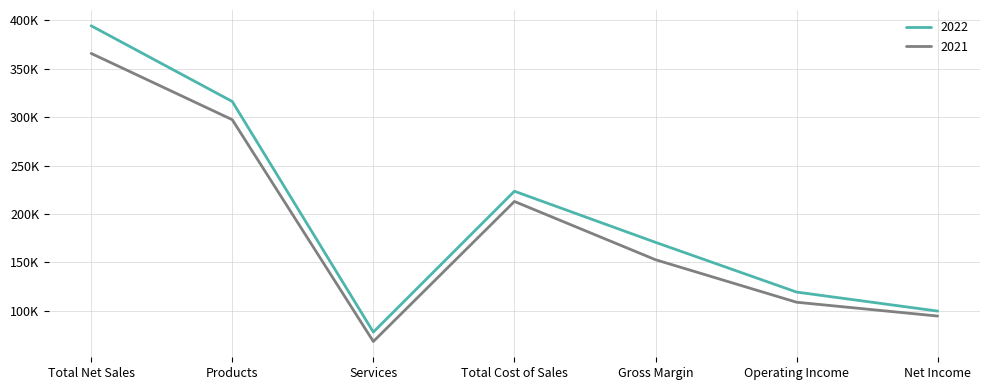

What are all the series names shown in the legend?

2022, 2021